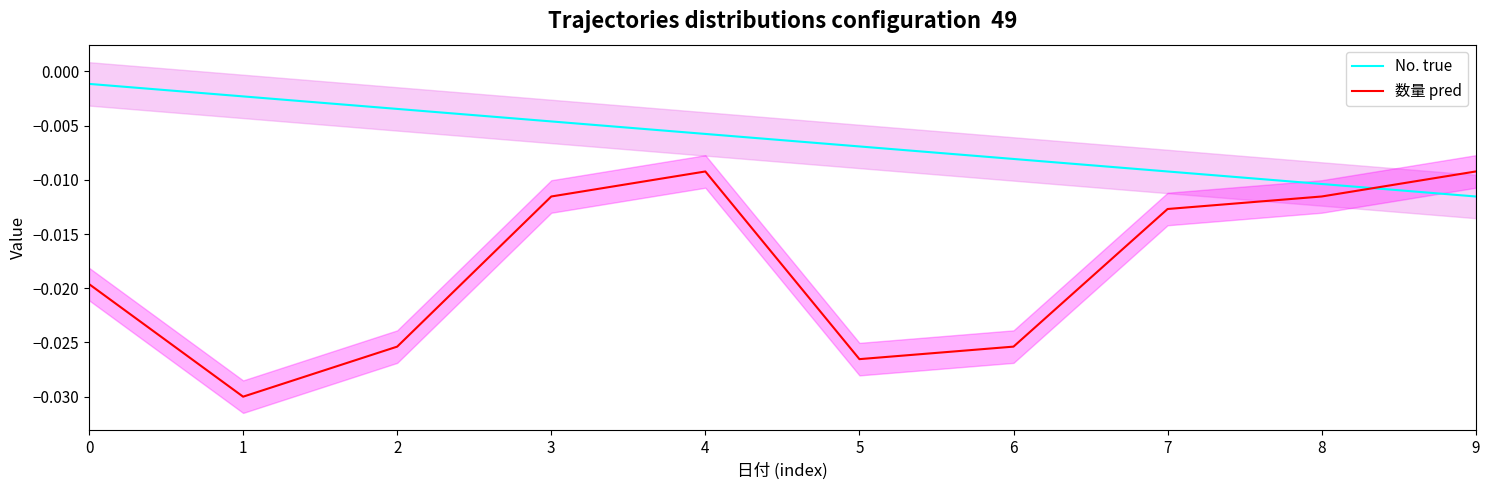

Is the value of No. true at 8 greater than the value of 数量 pred at 5?

Yes